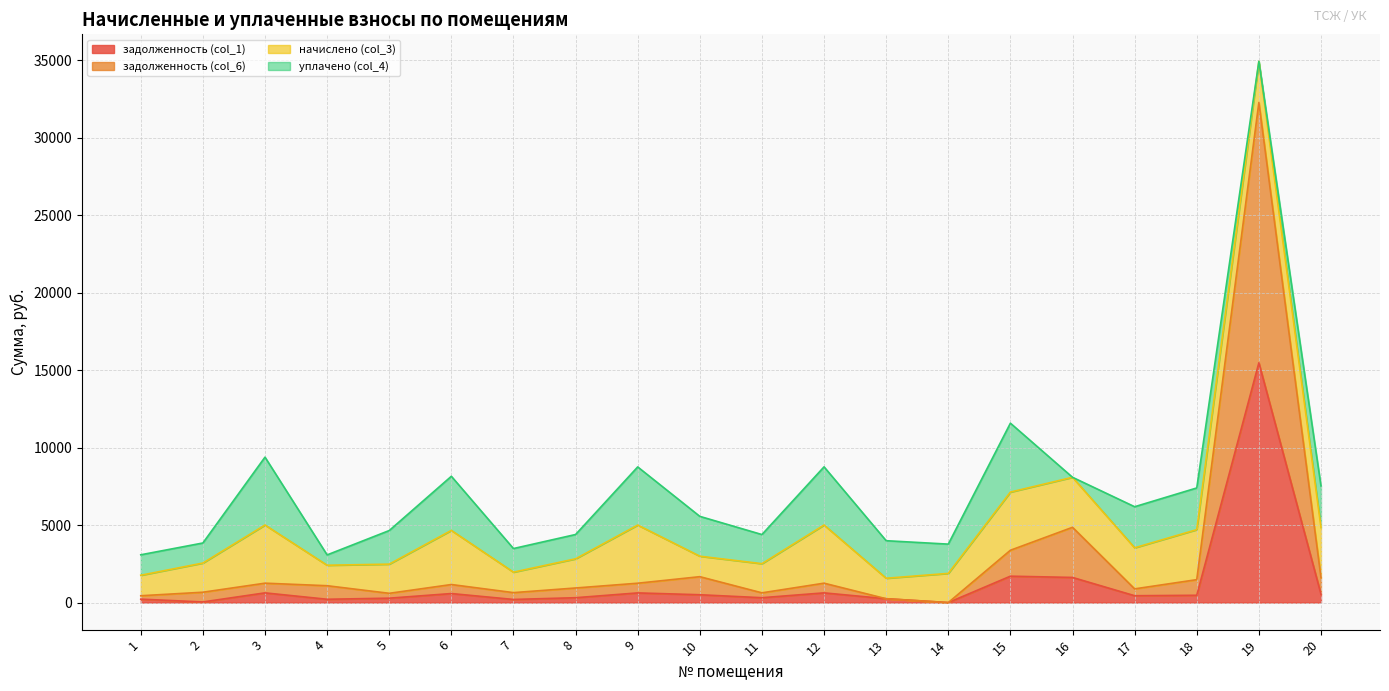

At which category is the sum across all series the highest?

19